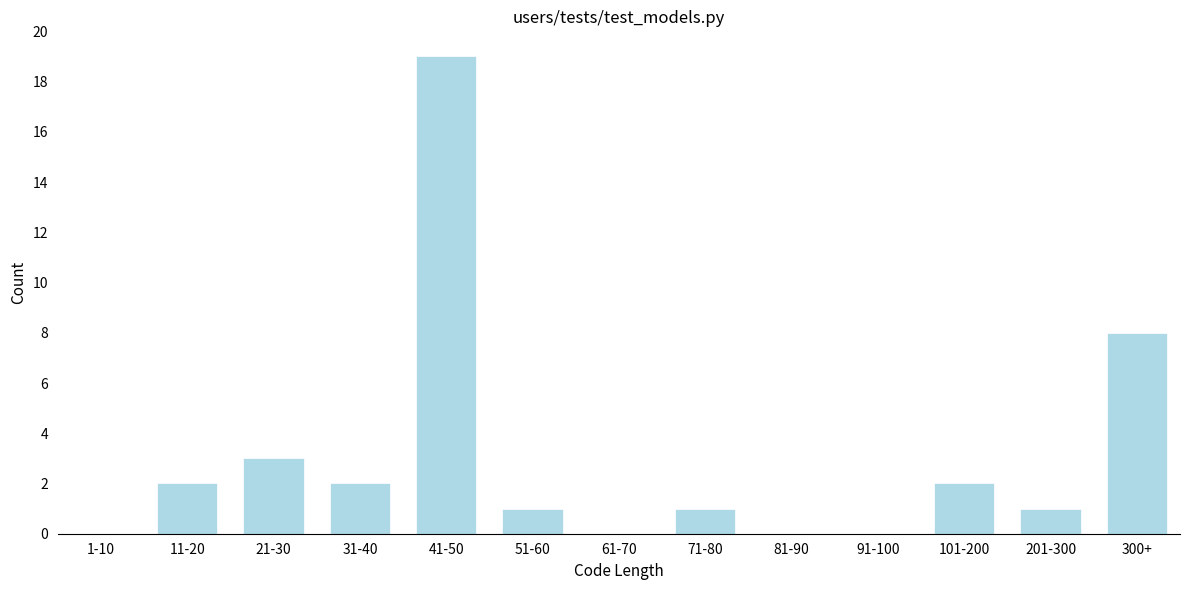

Reading left to right, extract all data points from this chart.

1-10=0	11-20=2	21-30=3	31-40=2	41-50=19	51-60=1	61-70=0	71-80=1	81-90=0	91-100=0	101-200=2	201-300=1	300+=8